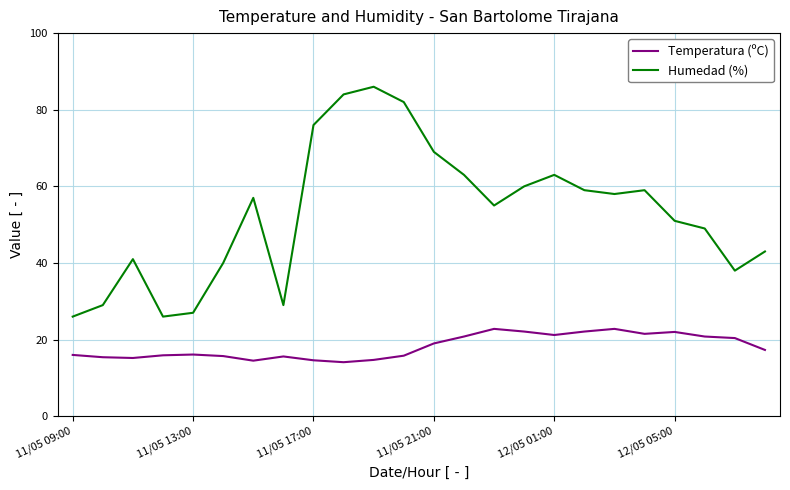

Which series has the largest total across all categories?

Humedad (%)